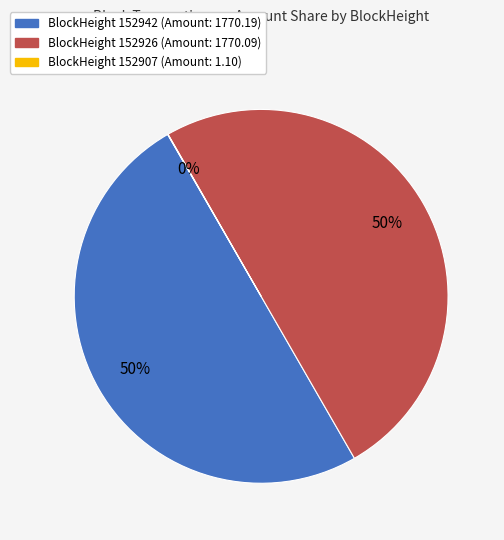

To the nearest percent, what is the difference between the largest and smallest slice percentages?

50%